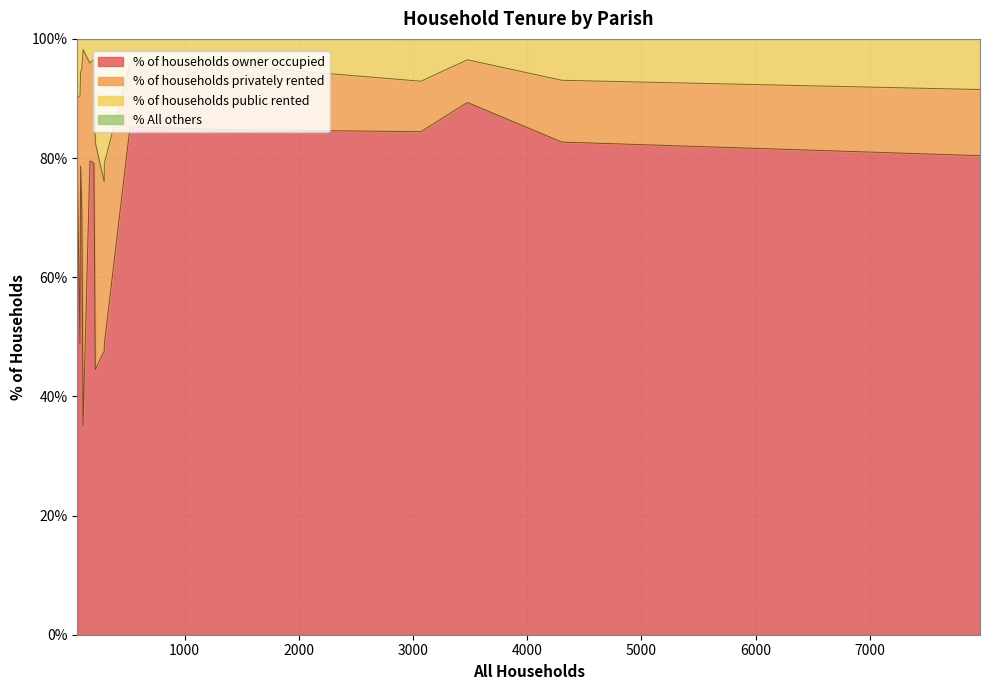

True or false: % All others and % of households privately rented cross at least once.

False